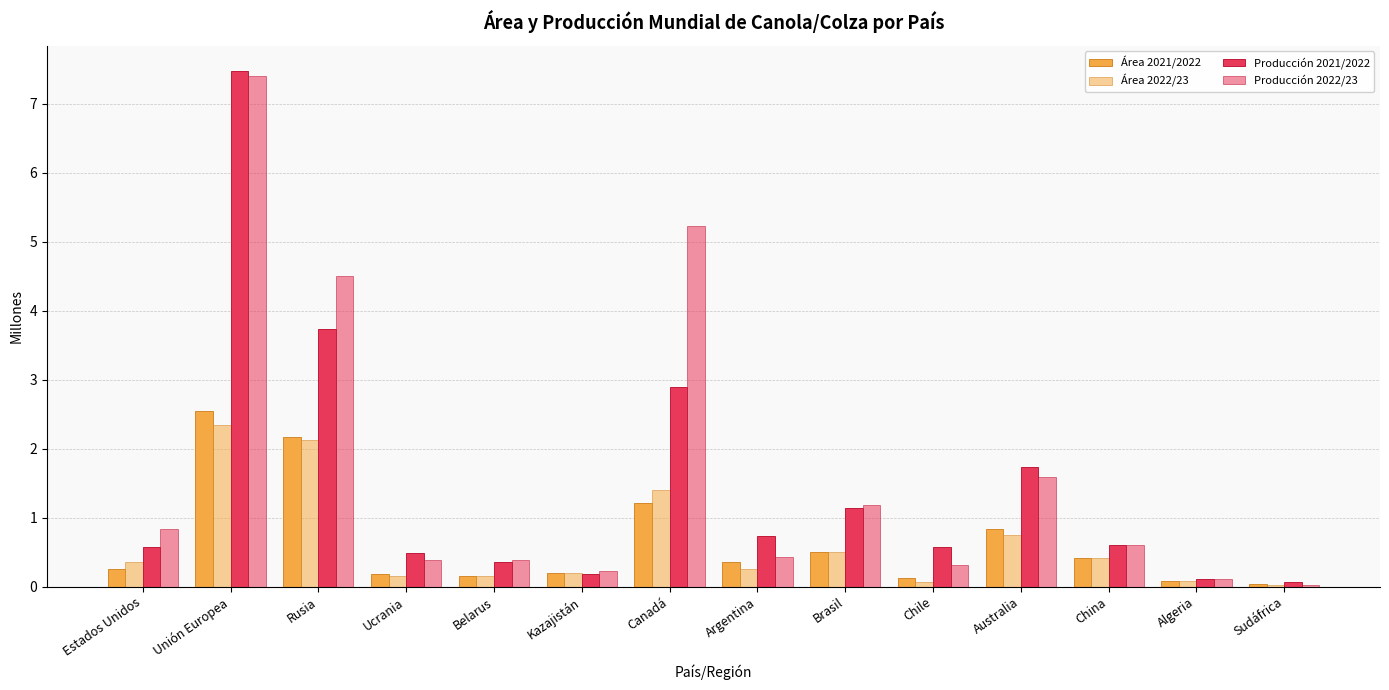

Reading right to left, extract all data points from this chart.

Área 2021/2022: 0.0	0.1	0.4	0.8	0.1	0.5	0.3	1.2	0.2	0.1	0.2	2.2	2.5	0.3
Área 2022/23: 0.0	0.1	0.4	0.8	0.1	0.5	0.3	1.4	0.2	0.2	0.1	2.1	2.3	0.4
Producción 2021/2022: 0.1	0.1	0.6	1.7	0.6	1.1	0.7	2.9	0.2	0.3	0.5	3.7	7.5	0.6
Producción 2022/23: 0.0	0.1	0.6	1.6	0.3	1.2	0.4	5.2	0.2	0.4	0.4	4.5	7.4	0.8